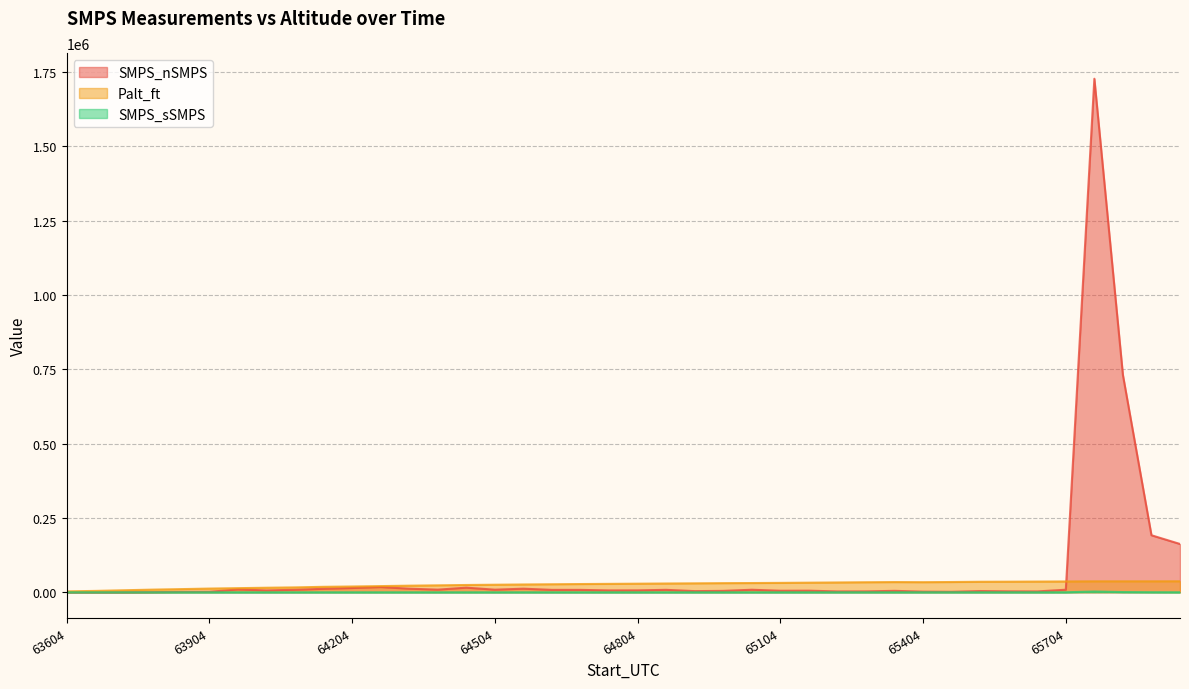

At which label does Palt_ft reach its peak?

65944